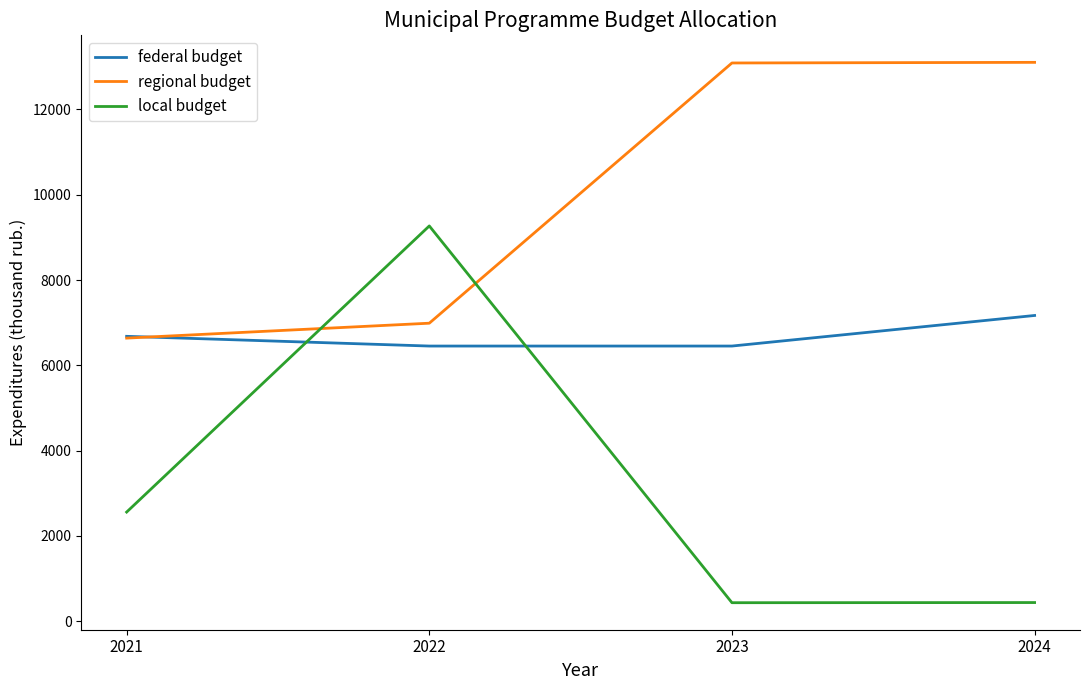

True or false: local budget and federal budget cross at least once.

True